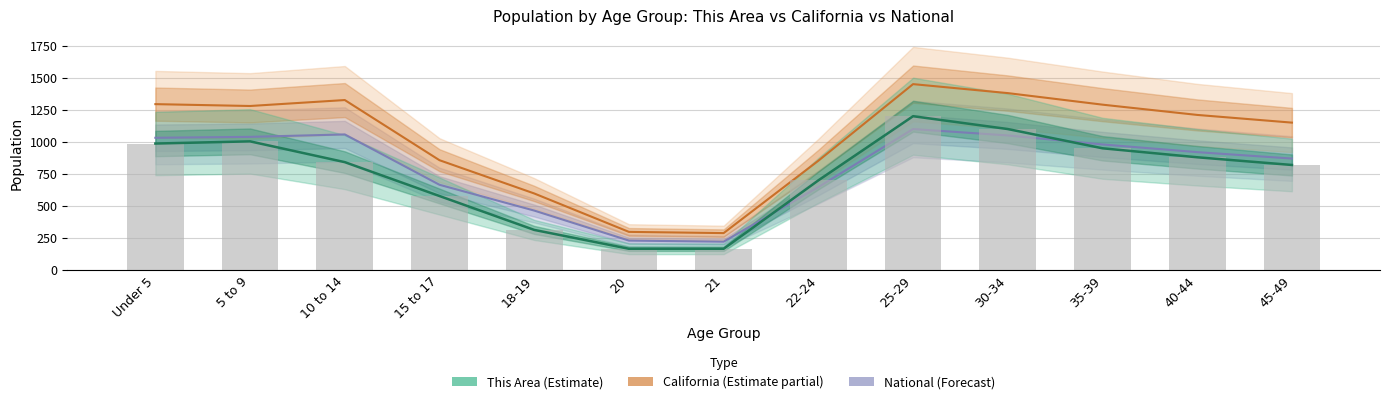

How many categories are shown in the chart?

13